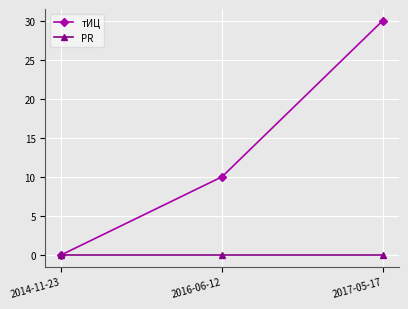

What is the label of the 1st point from the left?

2014-11-23